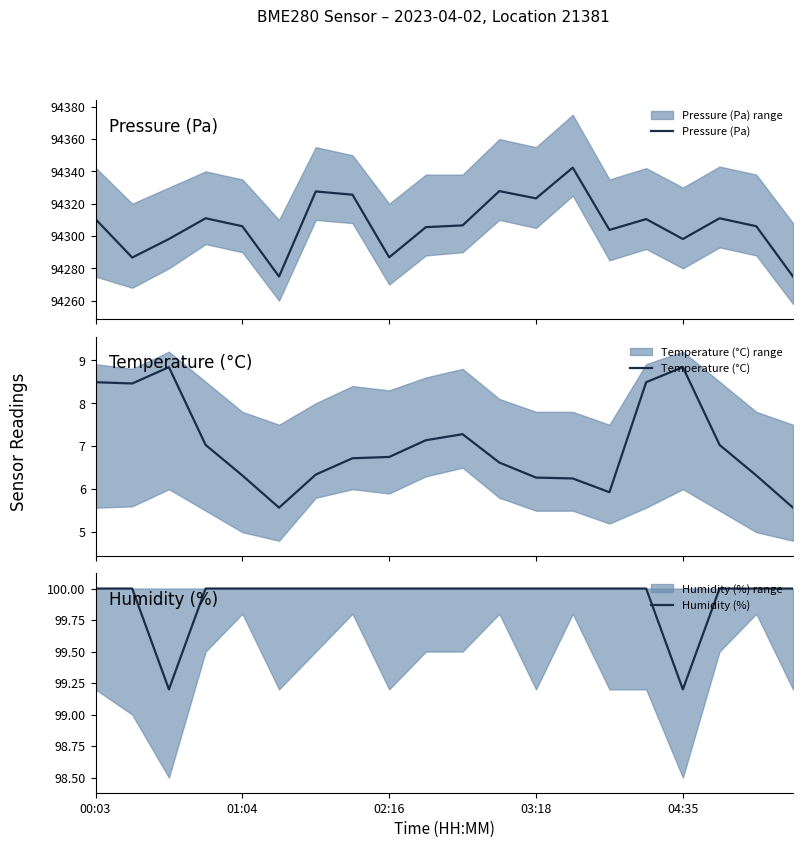

What is the value of the Temperature (°C) point at the 6th from the left?

5.6